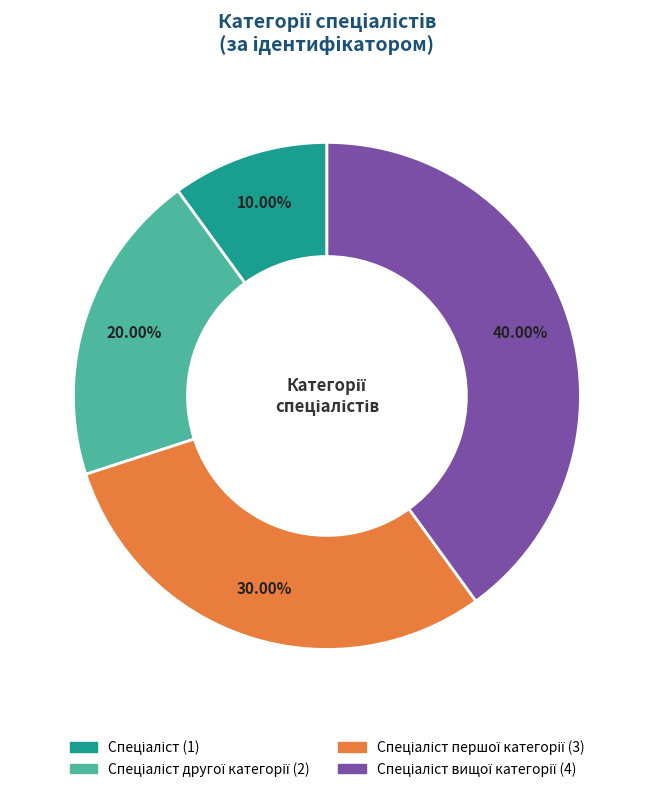

Is there a majority slice in this chart?

No